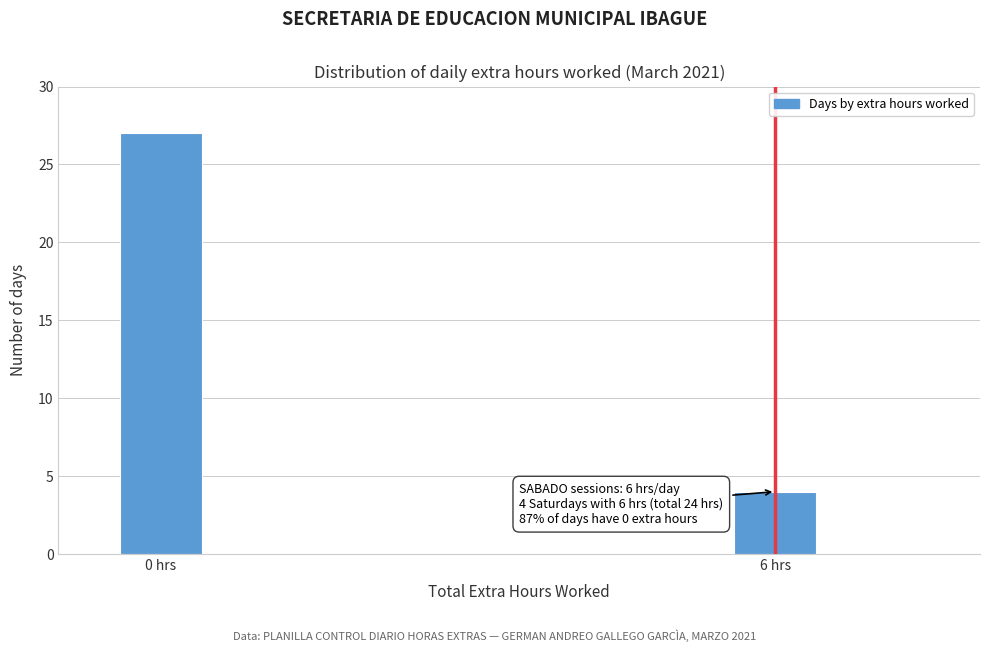

Reading left to right, extract all data points from this chart.

0 hrs=27	6 hrs=4